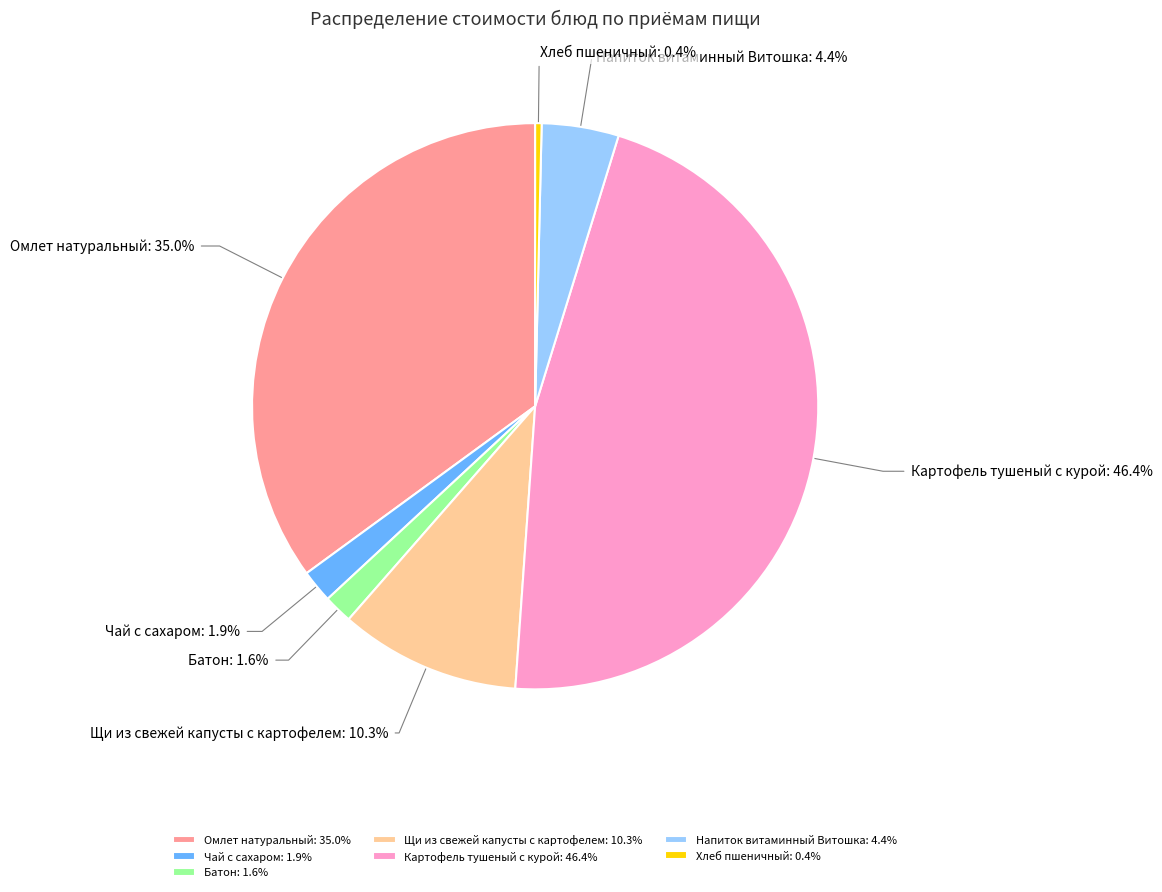

To the nearest percent, what is the difference between the Напиток витаминный Витошка and Хлеб пшеничный slice percentages?

4%